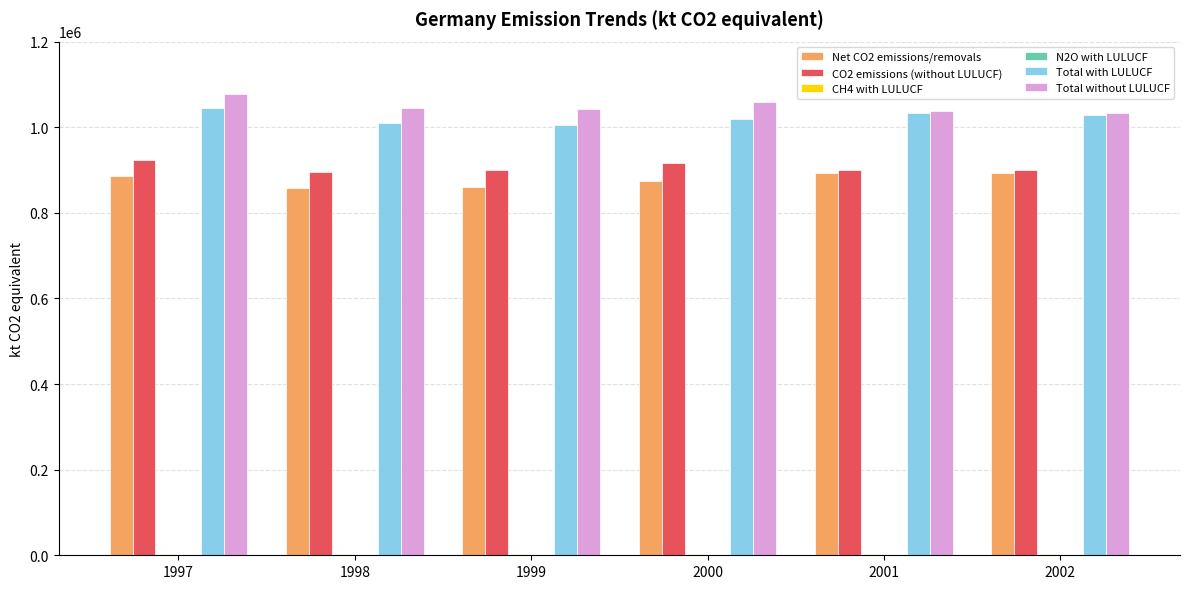

Is the value of Net CO2 emissions/removals at 1998 greater than the value of Total without LULUCF at 2000?

No